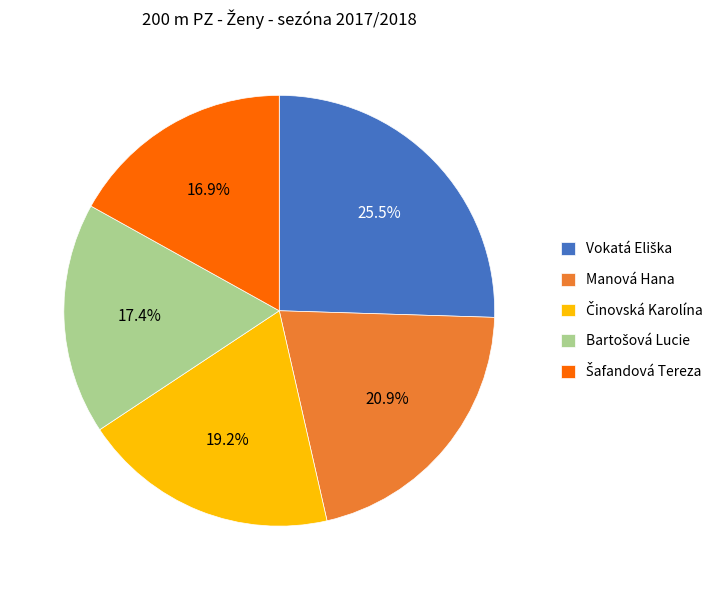

Is there any slice that represents more than half of the pie?

No